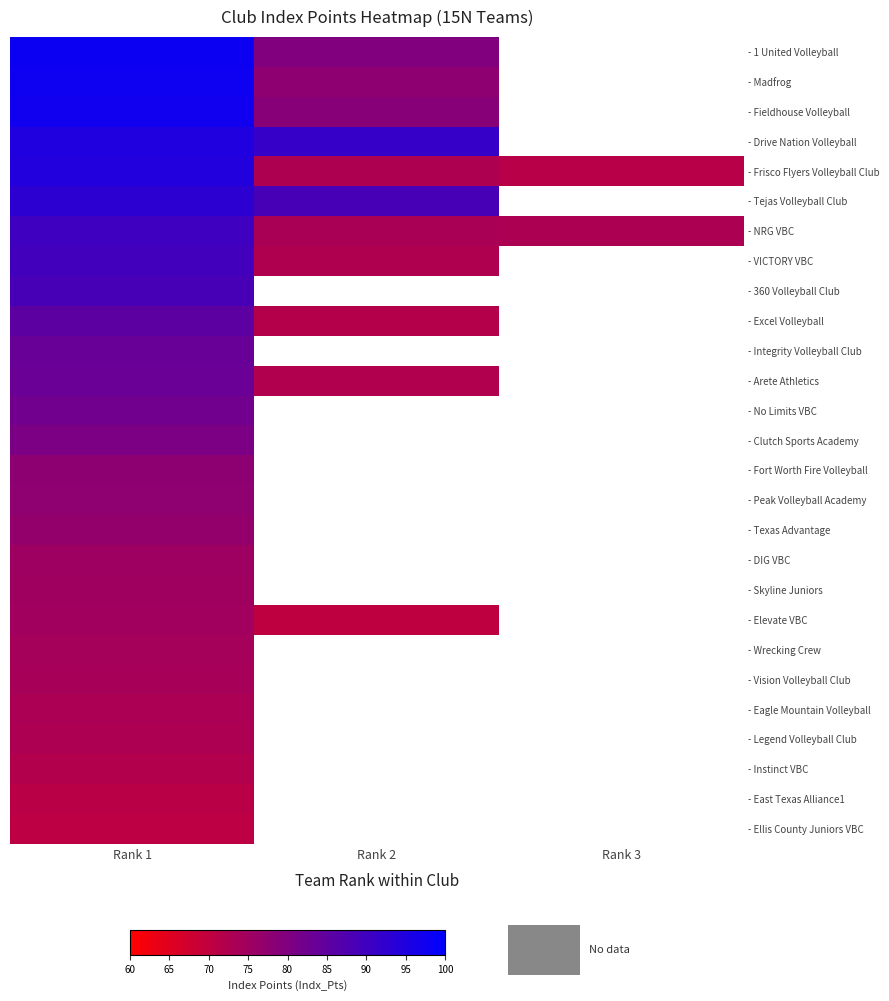

Which series has the widest spread of values?

- Frisco Flyers Volleyball Club